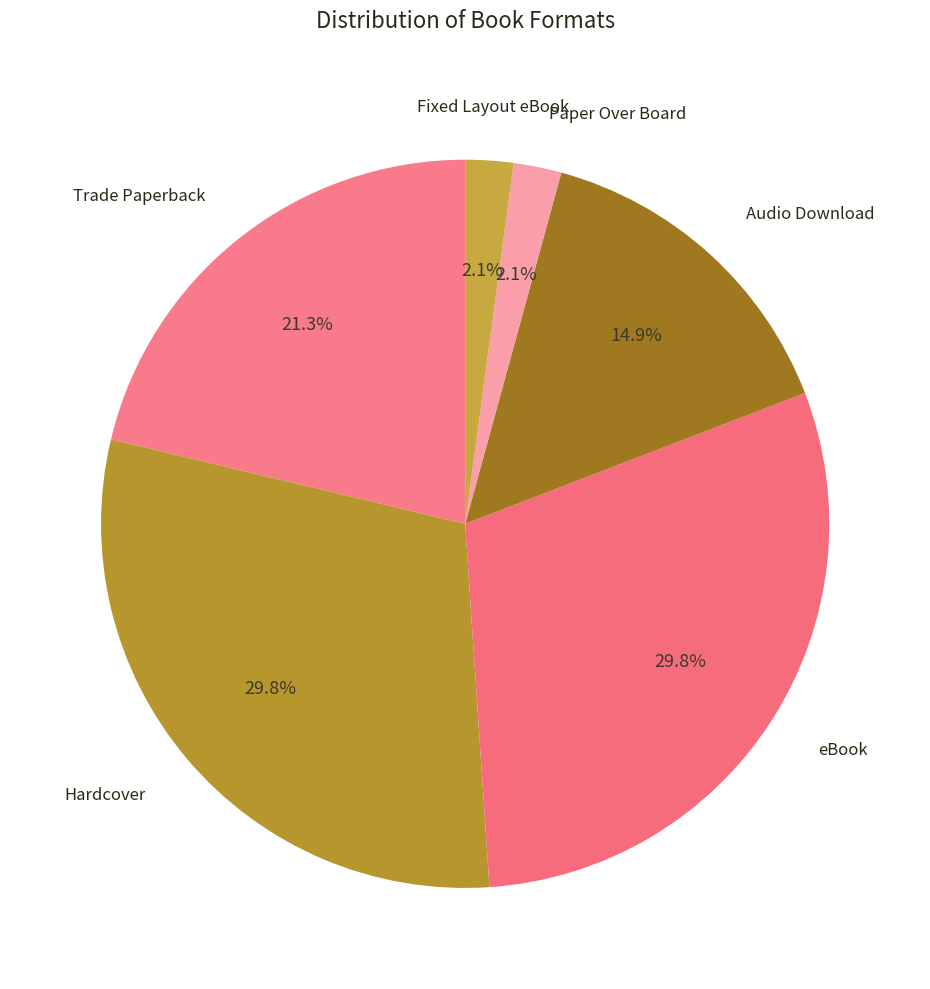

Between Paper Over Board and Audio Download, which is larger?

Audio Download